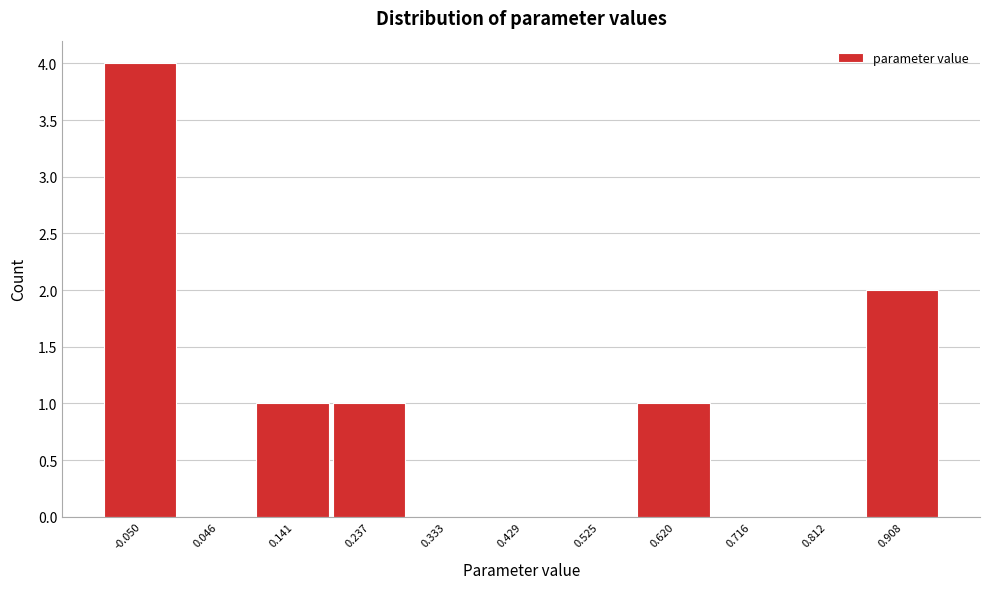

Reading left to right, extract all data points from this chart.

-0.050=4	0.046=0	0.141=1	0.237=1	0.333=0	0.429=0	0.525=0	0.620=1	0.716=0	0.812=0	0.908=2